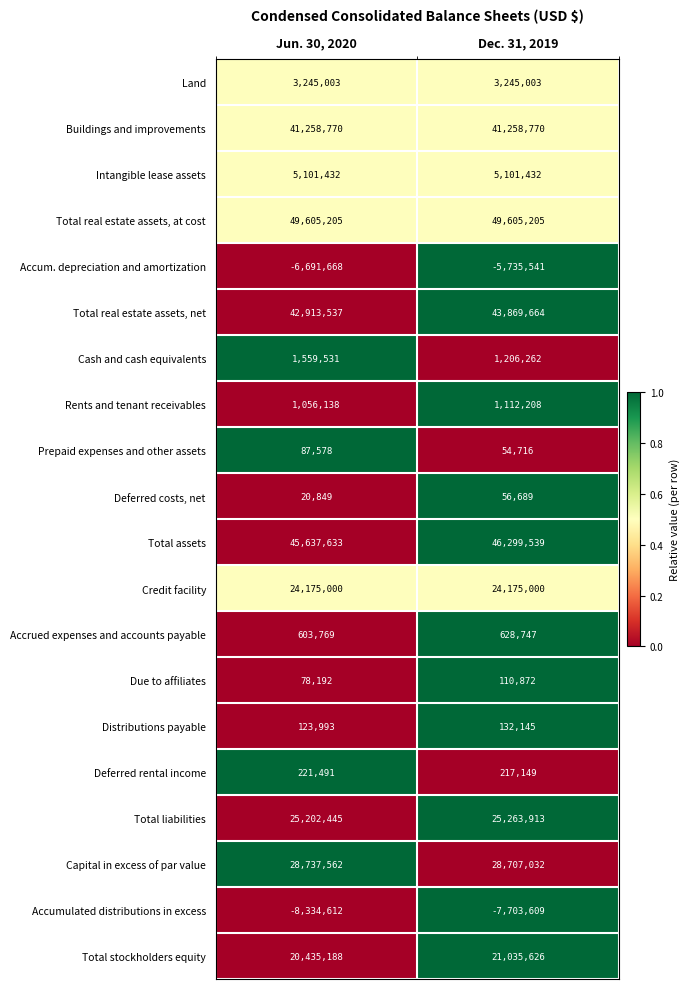

What is the difference between the maximum and minimum values in the Cash and cash equivalents series?

353269